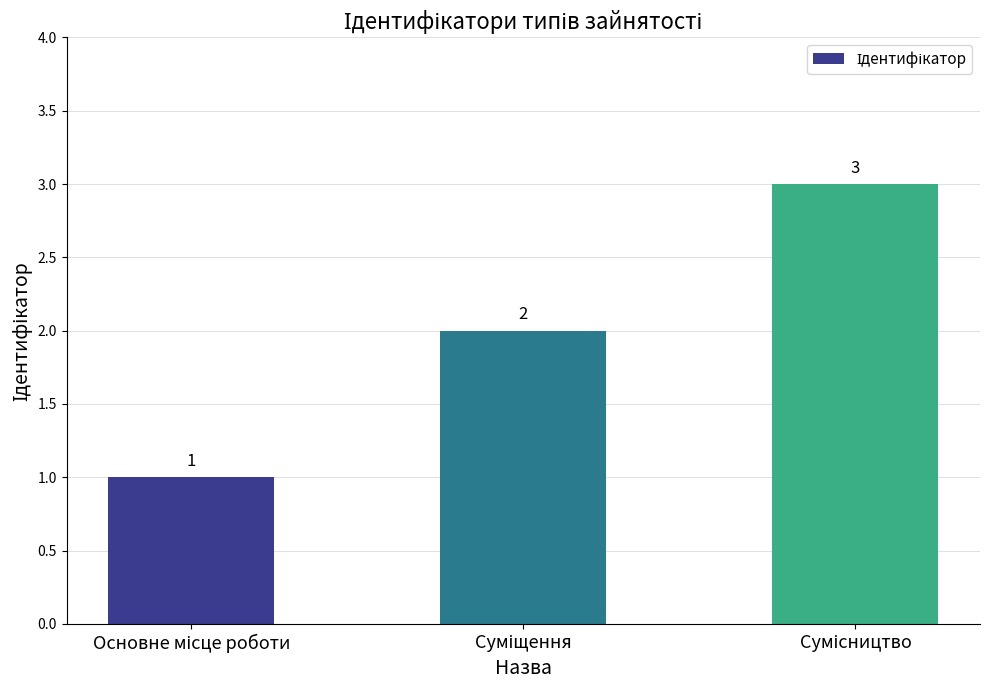

How many bars are there in total?

3